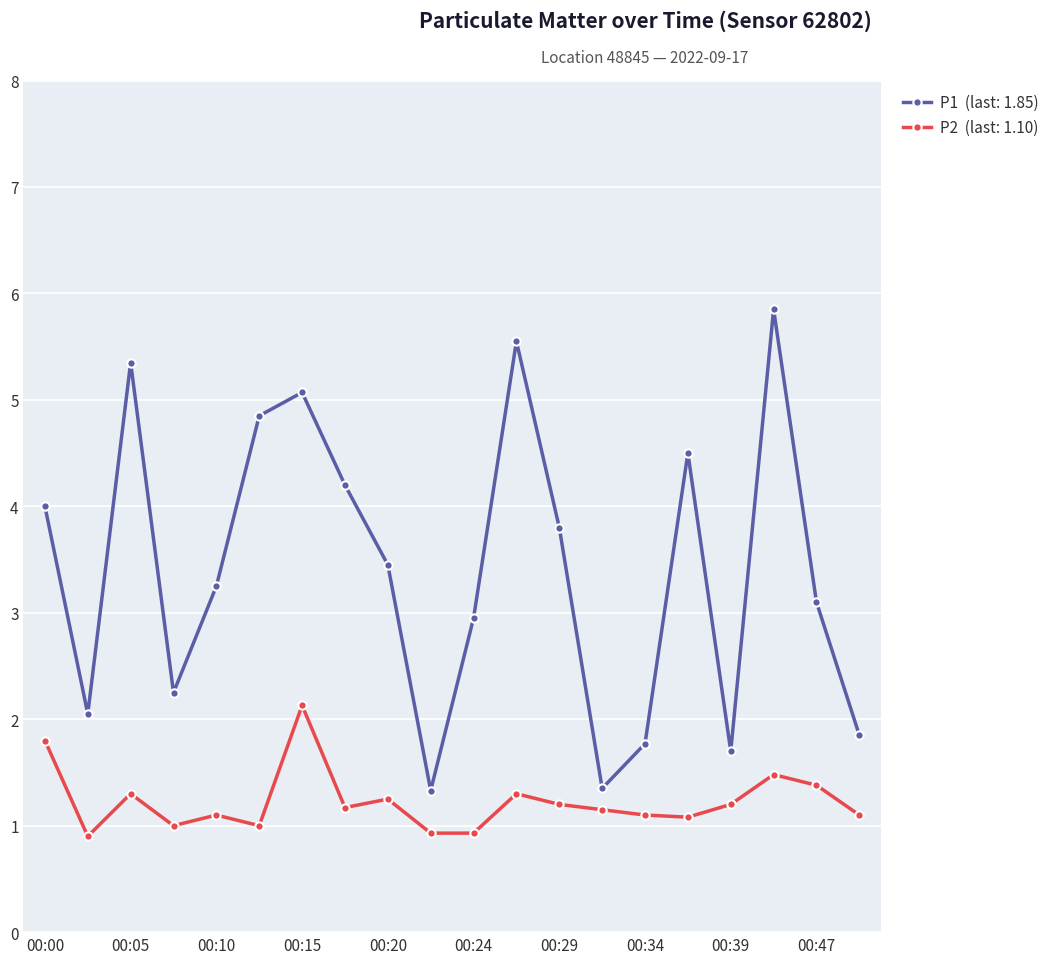

What is the smallest value displayed?

0.9